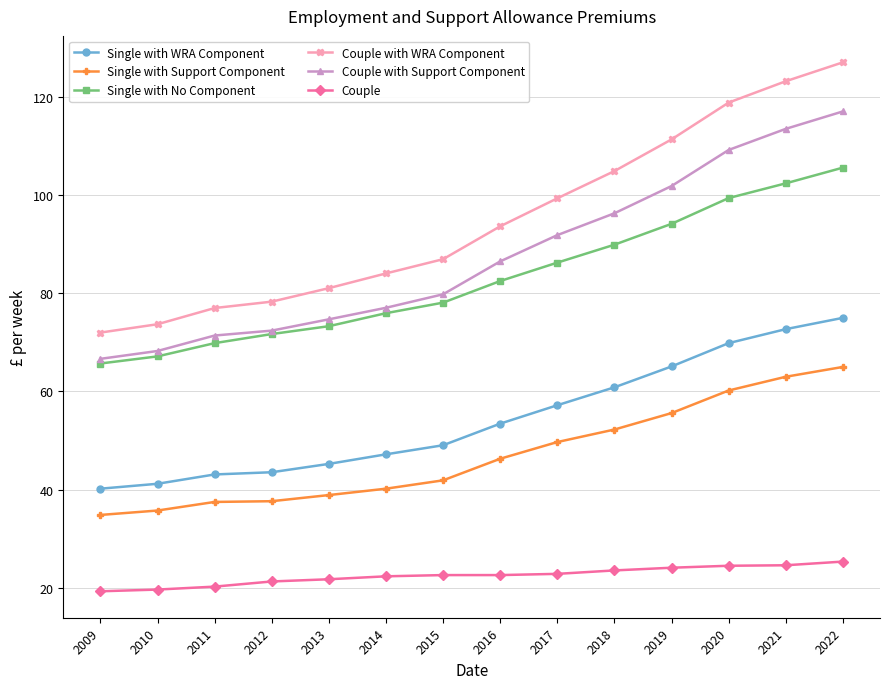

True or false: Single with WRA Component and Single with Support Component cross at least once.

False